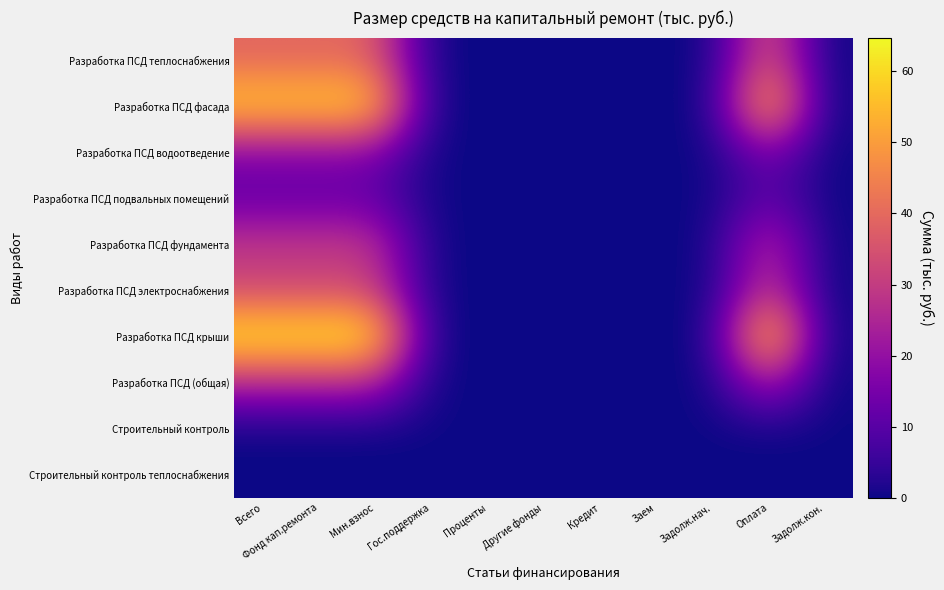

Reading left to right, extract all data points from this chart.

Разработка ПСД теплоснабжения: Всего=39.0	Фонд кап.ремонта=39.0	Мин.взнос=39.0	Гос.поддержка=0.0	Проценты=0.0	Другие фонды=0.0	Кредит=0.0	Заем=0.0	Задолж.нач.=0.0	Оплата=39.0	Задолж.кон.=0.0
Разработка ПСД фасада: Всего=59.7	Фонд кап.ремонта=59.7	Мин.взнос=59.7	Гос.поддержка=0.0	Проценты=0.0	Другие фонды=0.0	Кредит=0.0	Заем=0.0	Задолж.нач.=0.0	Оплата=59.7	Задолж.кон.=0.0
Разработка ПСД водоотведение: Всего=16.5	Фонд кап.ремонта=16.5	Мин.взнос=16.5	Гос.поддержка=0.0	Проценты=0.0	Другие фонды=0.0	Кредит=0.0	Заем=0.0	Задолж.нач.=0.0	Оплата=16.5	Задолж.кон.=0.0
Разработка ПСД подвальных помещений: Всего=11.8	Фонд кап.ремонта=11.8	Мин.взнос=11.8	Гос.поддержка=0.0	Проценты=0.0	Другие фонды=0.0	Кредит=0.0	Заем=0.0	Задолж.нач.=0.0	Оплата=11.8	Задолж.кон.=0.0
Разработка ПСД фундамента: Всего=29.2	Фонд кап.ремонта=29.2	Мин.взнос=29.2	Гос.поддержка=0.0	Проценты=0.0	Другие фонды=0.0	Кредит=0.0	Заем=0.0	Задолж.нач.=0.0	Оплата=29.2	Задолж.кон.=0.0
Разработка ПСД электроснабжения: Всего=32.2	Фонд кап.ремонта=32.2	Мин.взнос=32.2	Гос.поддержка=0.0	Проценты=0.0	Другие фонды=0.0	Кредит=0.0	Заем=0.0	Задолж.нач.=0.0	Оплата=32.2	Задолж.кон.=0.0
Разработка ПСД крыши: Всего=64.7	Фонд кап.ремонта=64.7	Мин.взнос=64.7	Гос.поддержка=0.0	Проценты=0.0	Другие фонды=0.0	Кредит=0.0	Заем=0.0	Задолж.нач.=0.0	Оплата=64.7	Задолж.кон.=0.0
Разработка ПСД (общая): Всего=25.6	Фонд кап.ремонта=25.6	Мин.взнос=25.6	Гос.поддержка=0.0	Проценты=0.0	Другие фонды=0.0	Кредит=0.0	Заем=0.0	Задолж.нач.=0.0	Оплата=25.6	Задолж.кон.=0.0
Строительный контроль: Всего=0.0	Фонд кап.ремонта=0.0	Мин.взнос=0.0	Гос.поддержка=0.0	Проценты=0.0	Другие фонды=0.0	Кредит=0.0	Заем=0.0	Задолж.нач.=0.0	Оплата=0.0	Задолж.кон.=0.0
Строительный контроль теплоснабжения: Всего=0.0	Фонд кап.ремонта=0.0	Мин.взнос=0.0	Гос.поддержка=0.0	Проценты=0.0	Другие фонды=0.0	Кредит=0.0	Заем=0.0	Задолж.нач.=0.0	Оплата=0.0	Задолж.кон.=0.0